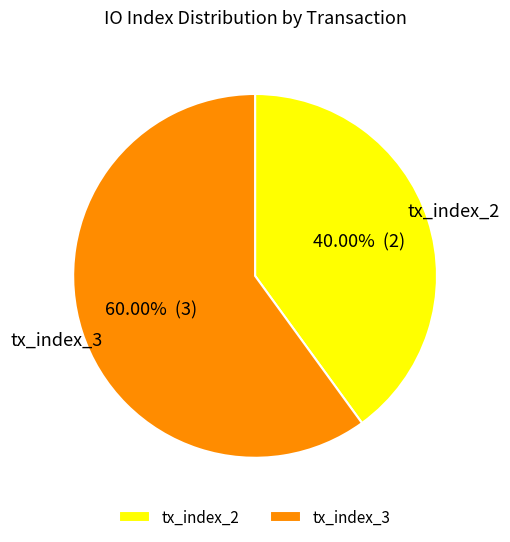

To the nearest percent, what portion does tx_index_3 represent?

60%